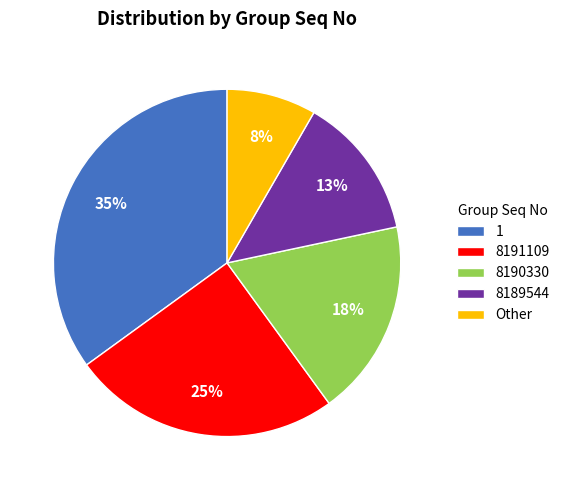

To the nearest percent, what is the difference between the largest and smallest slice percentages?

27%